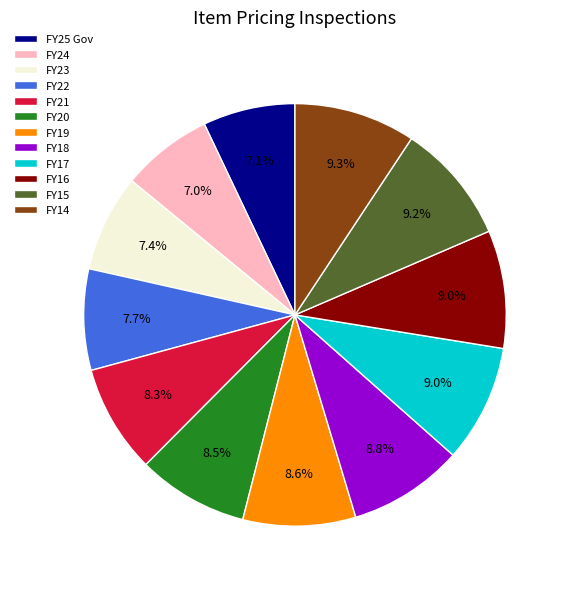

The FY23 slice represents 1% of the pie. True or false?

False